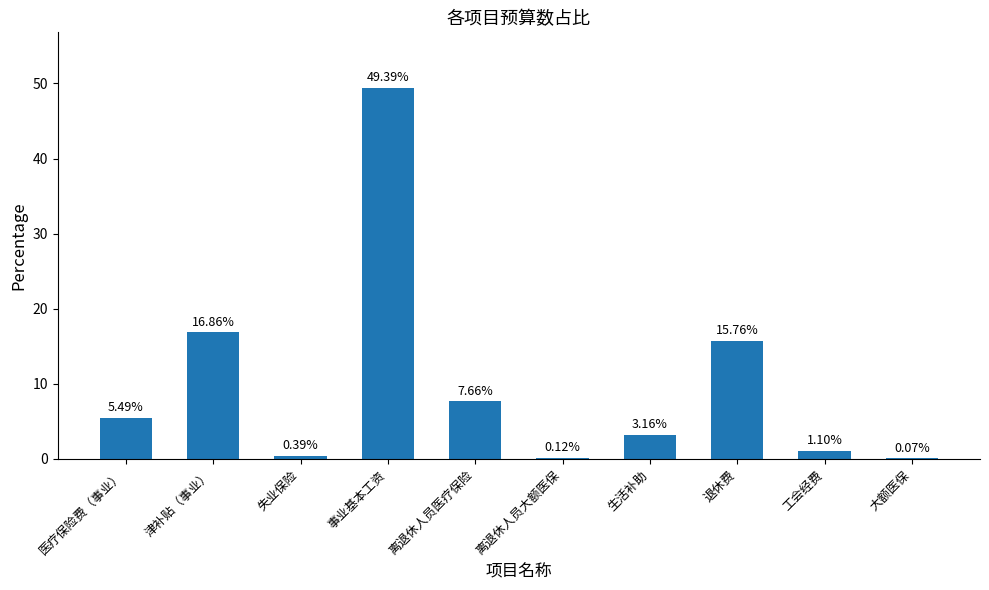

At which label is the value closest to 24?

津补贴（事业）